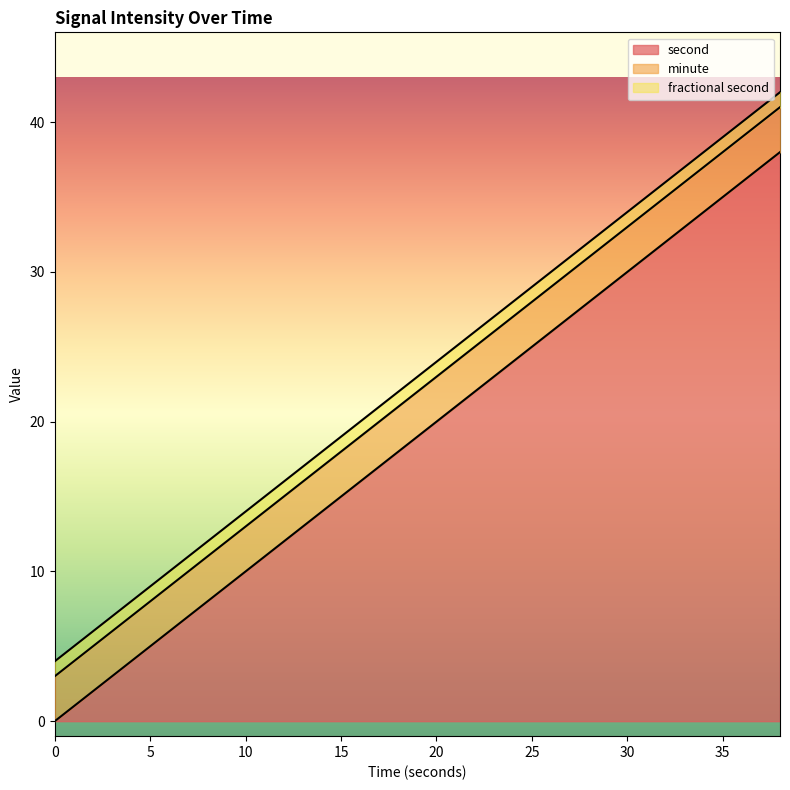

How many lines are shown in the chart?

3